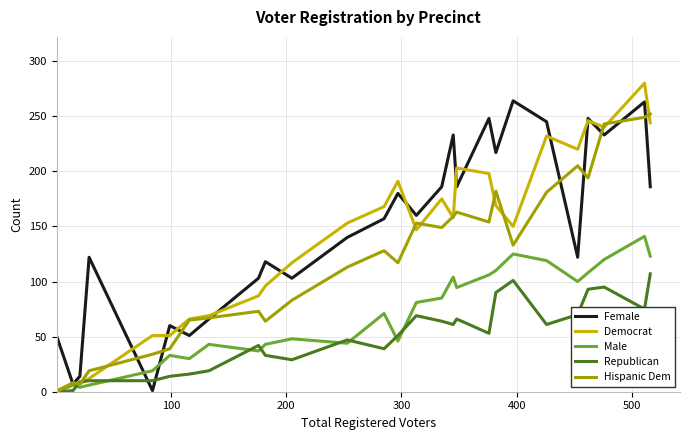

What is the greatest value displayed?

280.0